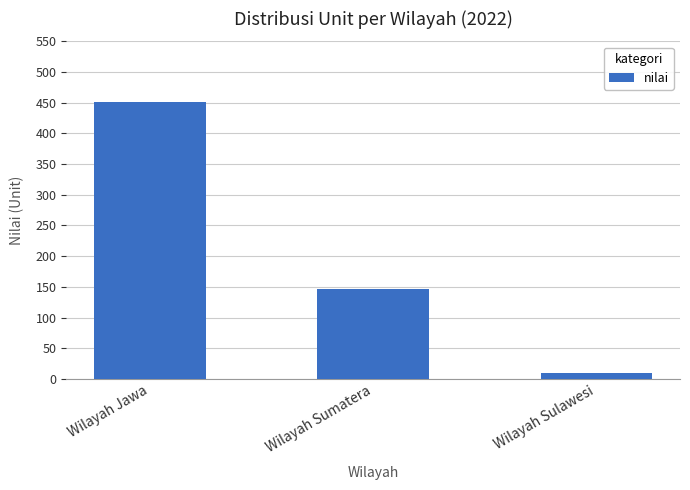

Rank the categories by value from highest to lowest.

Wilayah Jawa, Wilayah Sumatera, Wilayah Sulawesi